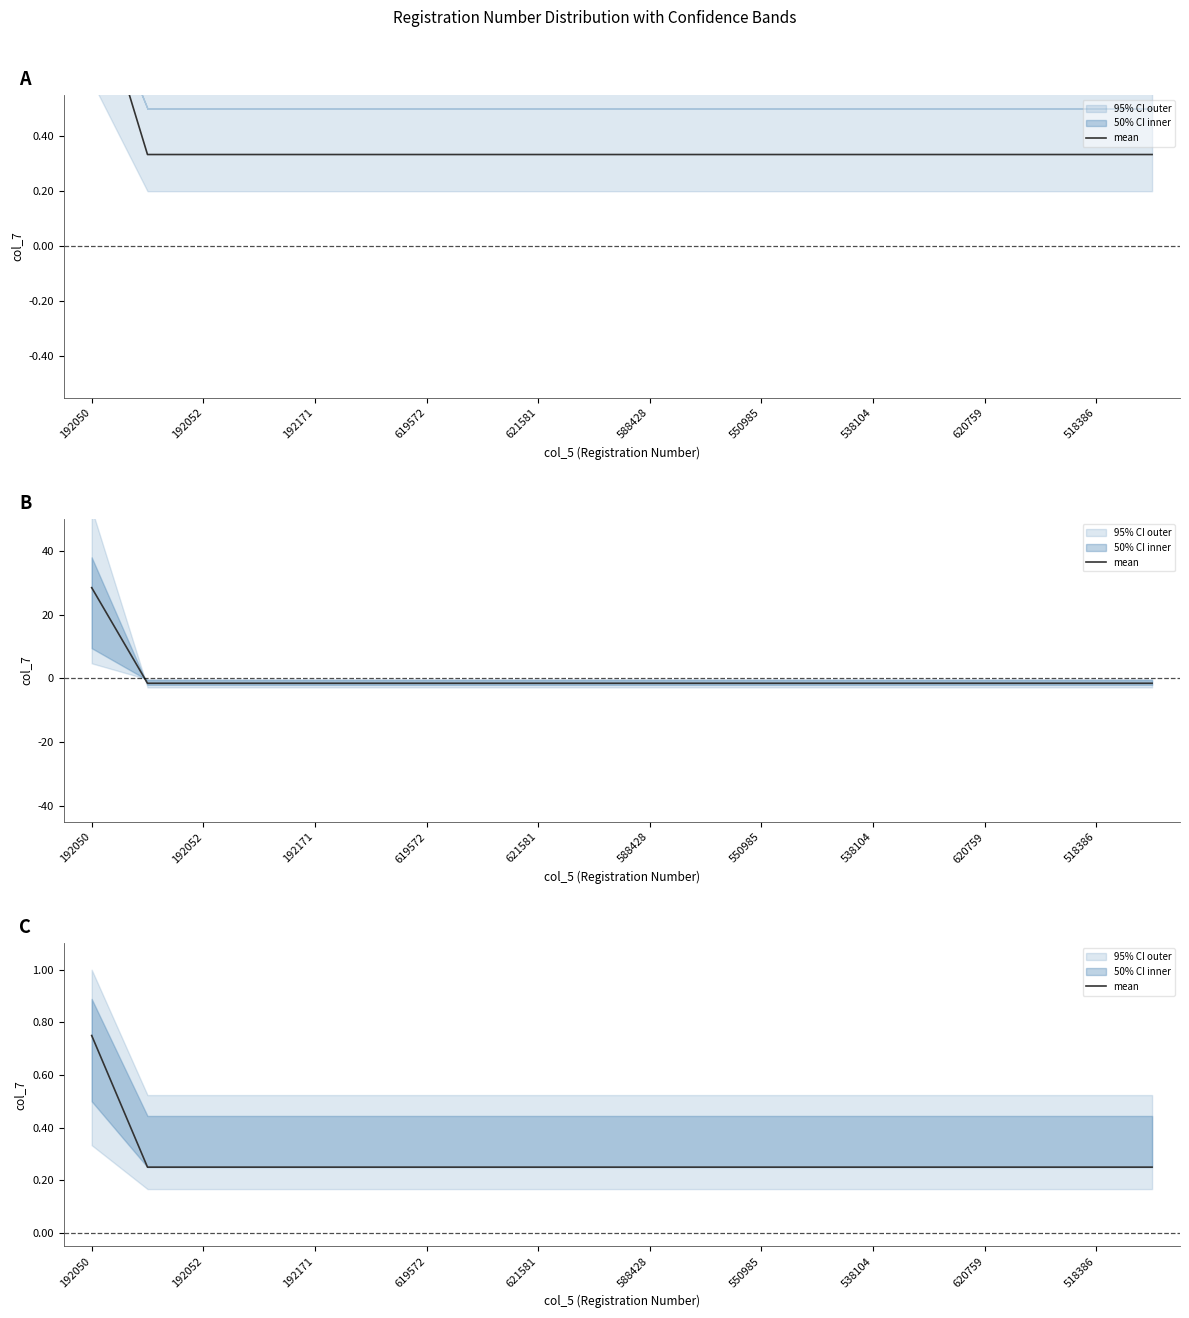

True or false: the data has more than 1 interior local peaks.

False